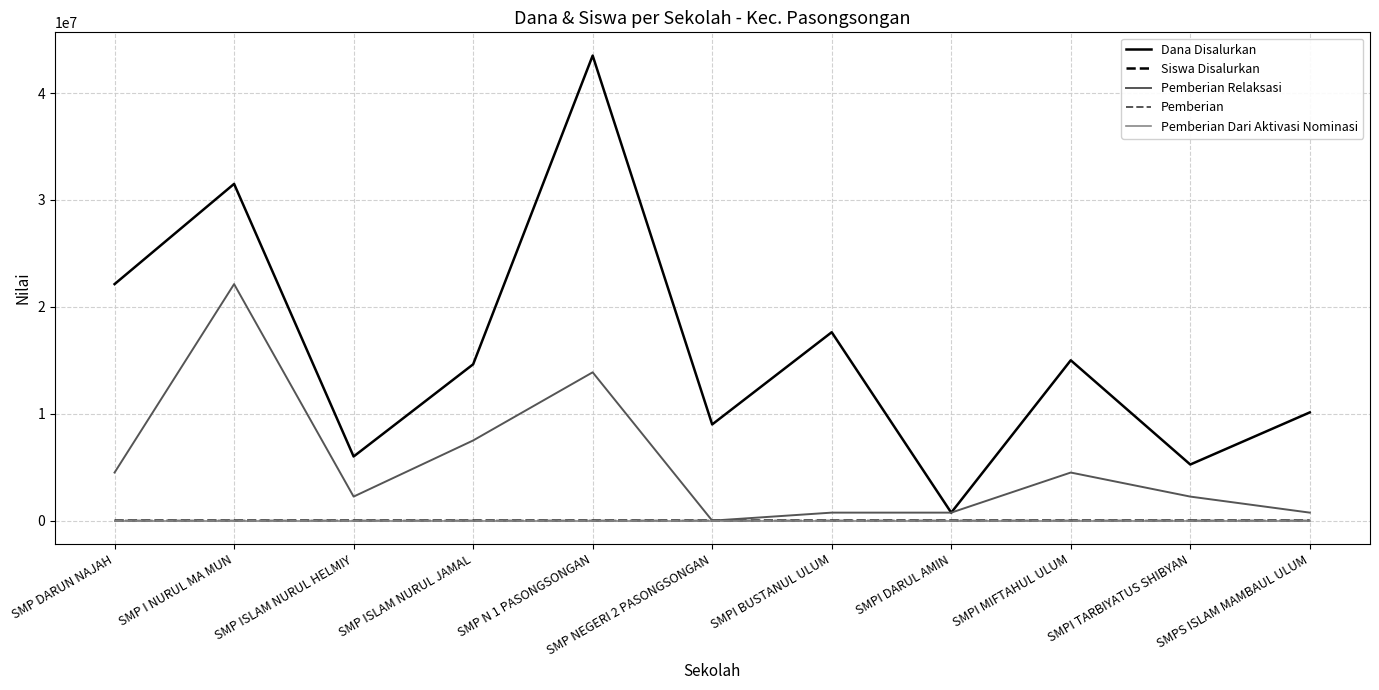

What is the greatest value displayed?

43500000